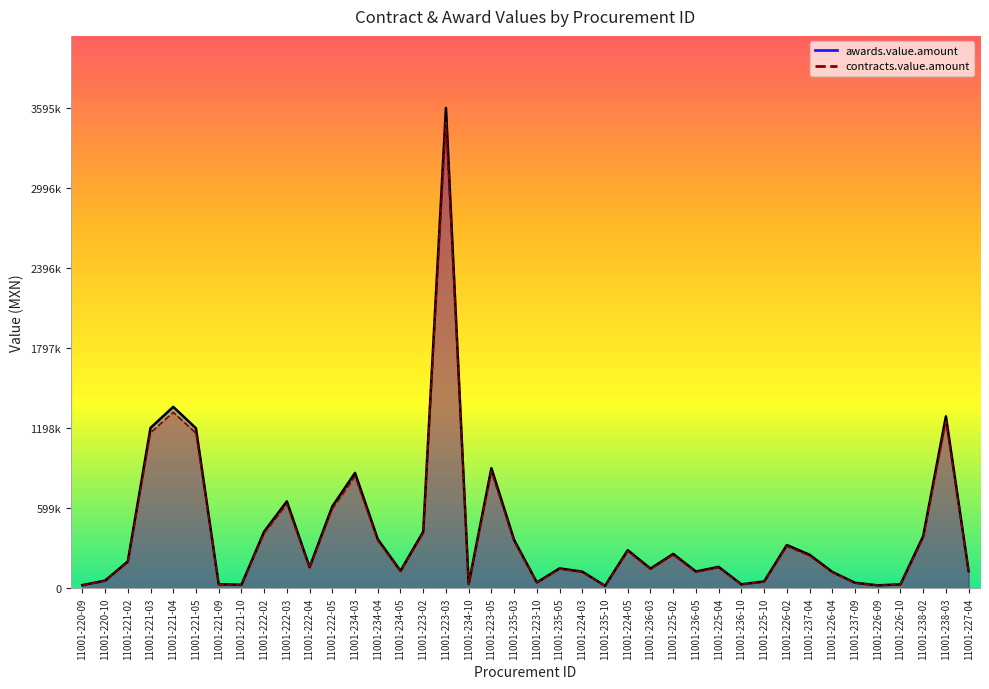

What is the value of the contracts.value.amount point at the 13th from the left?

836697.4